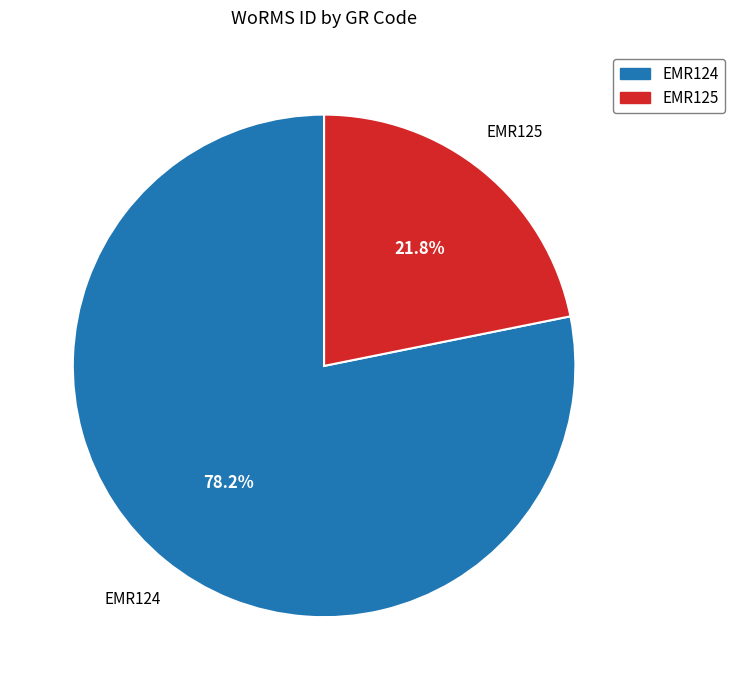

The EMR125 slice represents 22% of the pie. True or false?

True